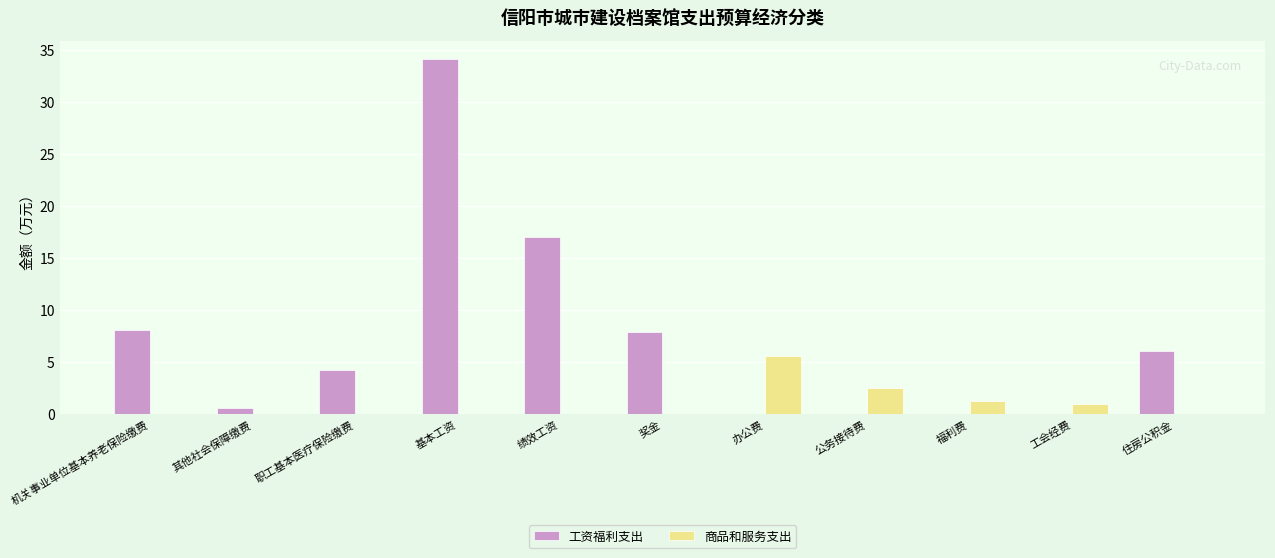

What is the greatest value displayed?

34.2